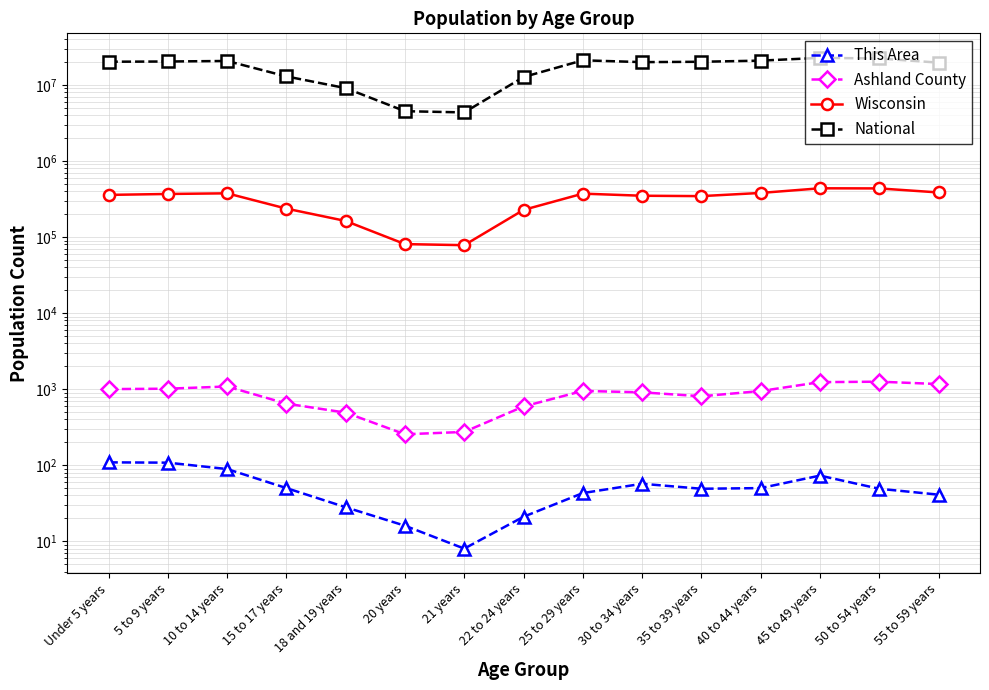

At which label does Ashland County first exceed 944?

Under 5 years